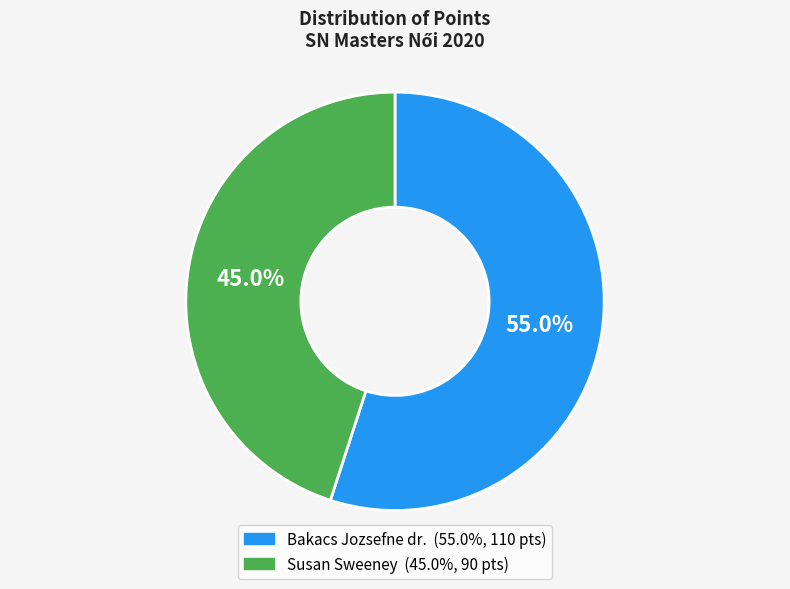

What percentage is the Susan Sweeney slice, to the nearest percent?

45%